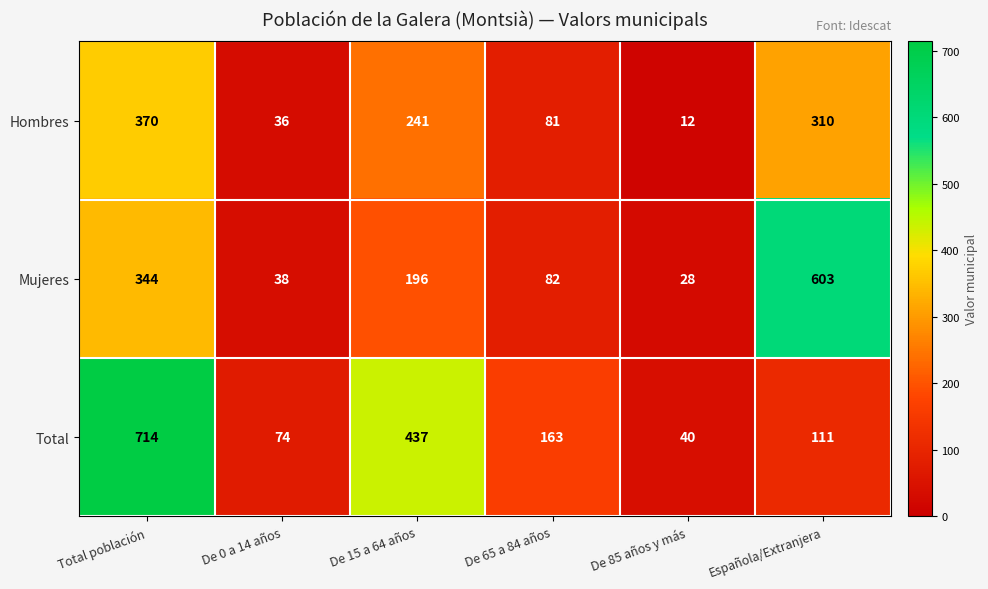

Where is Total nearest to the value 377?

De 15 a 64 años